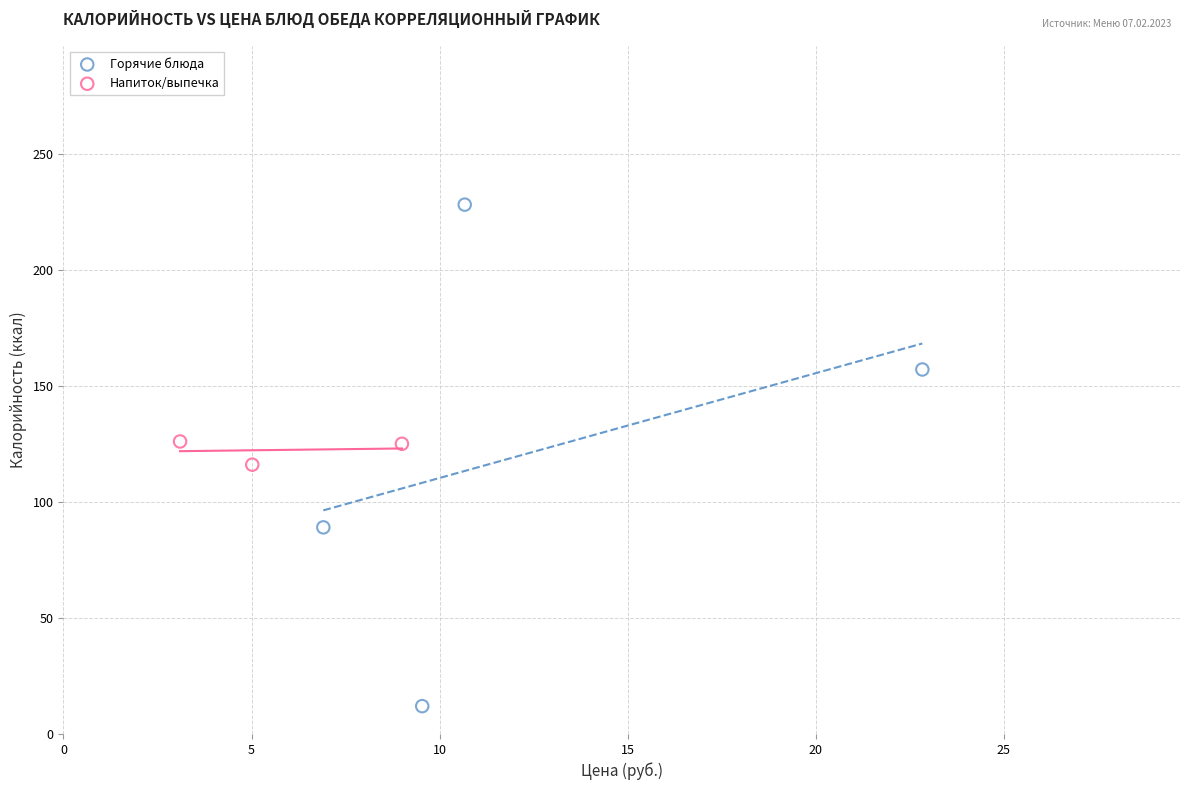

What are all the series names shown in the legend?

Горячие блюда, Напиток/выпечка